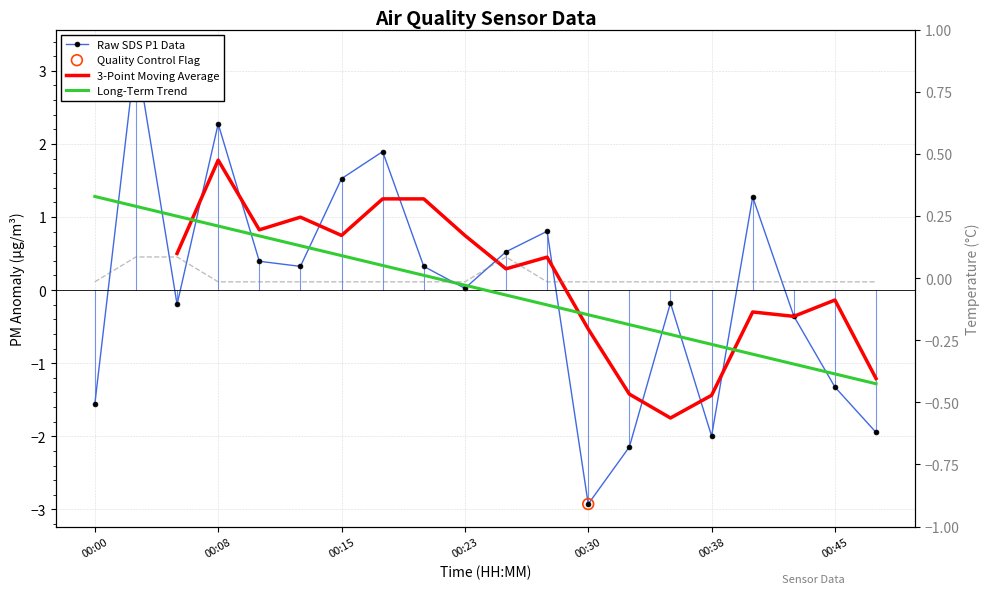

Is the value of Temp at 00:05 greater than the value of SDS_P1 at 00:45?

Yes